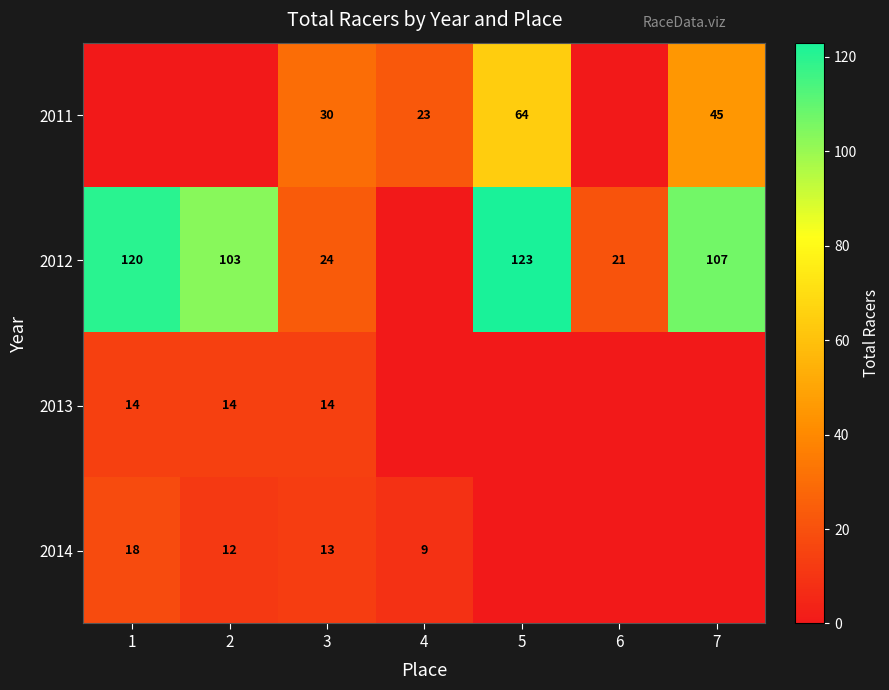

True or false: 2011 has a value of 30 at 3.

True